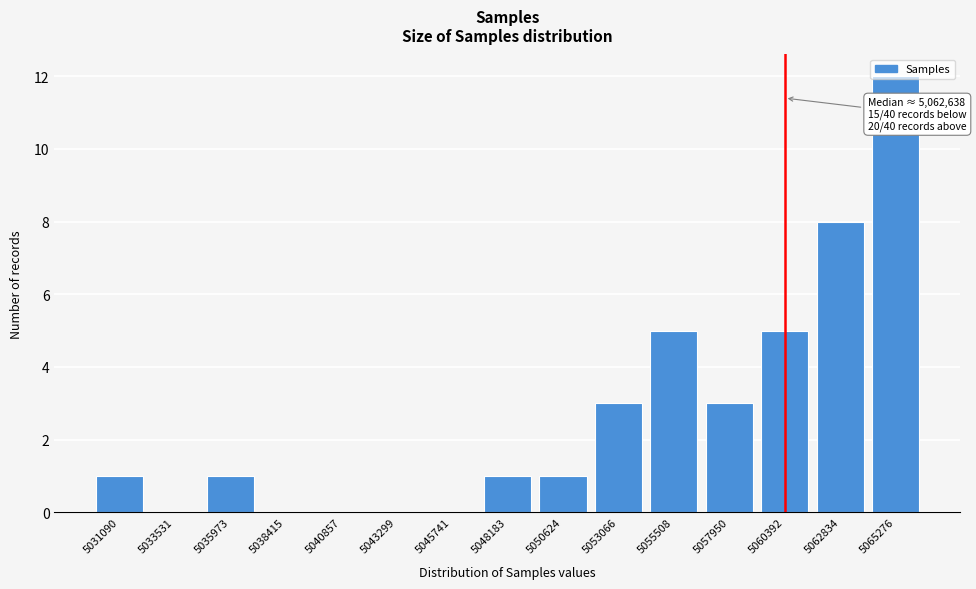

Read the value at 5057950.

3